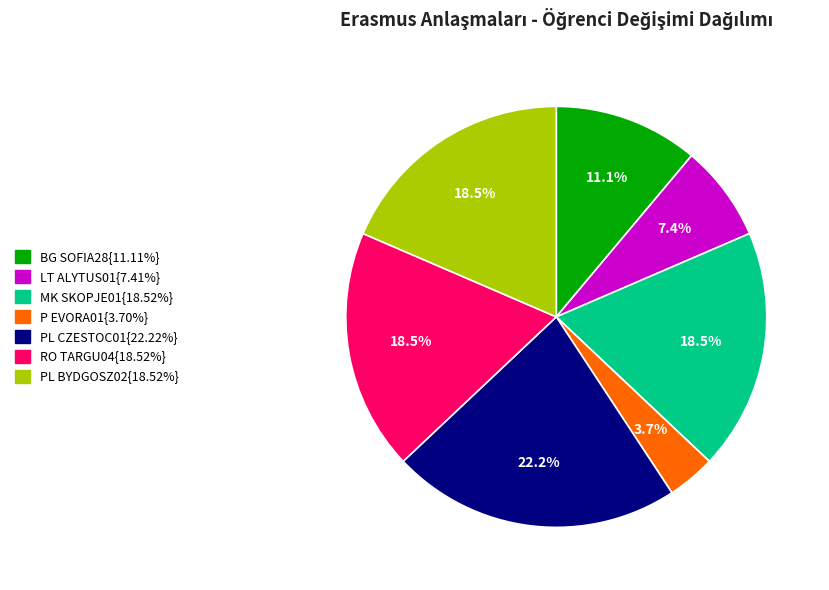

How many slices are in this pie chart?

7